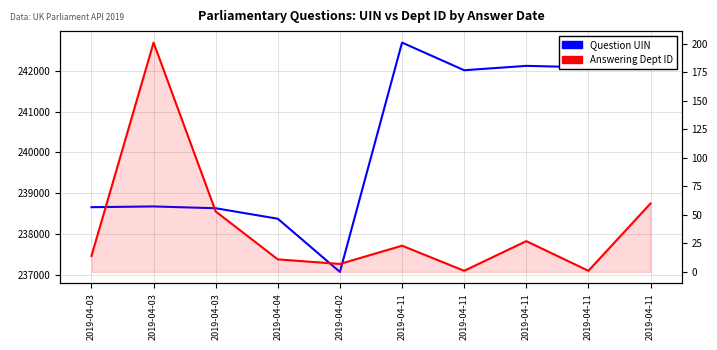

Reading left to right, list all the values displayed in this chart.

Question UIN: 238660	238678	238634	238377	237075	242689	242012	242119	242083	242148
Answering Dept ID: 14	201	53	11	7	23	1	27	1	60